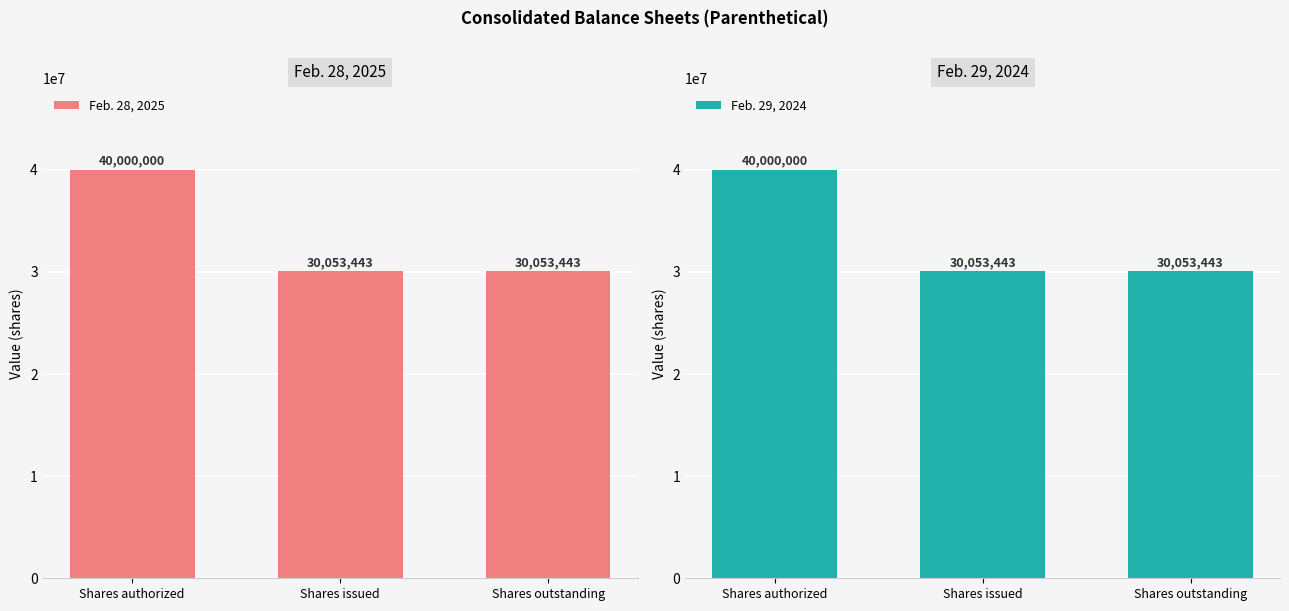

At Shares authorized, list the series in order from largest to smallest.

Feb. 28, 2025, Feb. 29, 2024